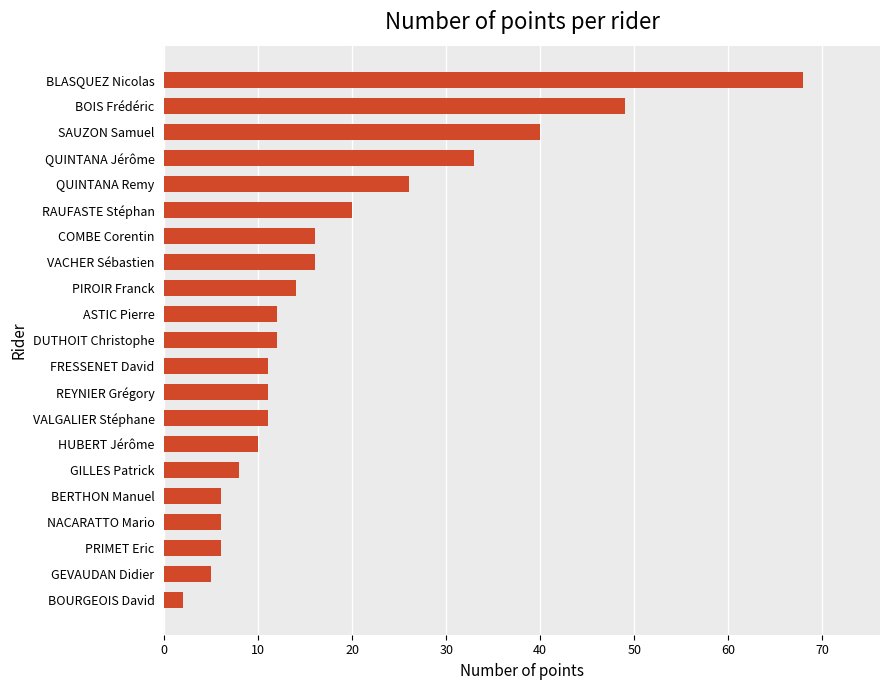

Reading bottom to top, extract all data points from this chart.

2	5	6	6	6	8	10	11	11	11	12	12	14	16	16	20	26	33	40	49	68